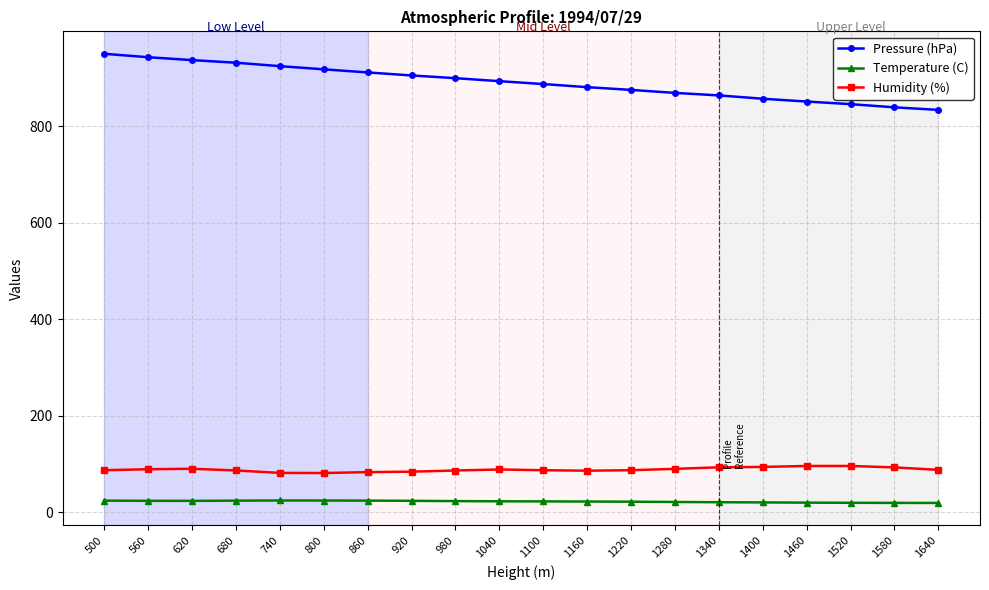

What is the value of the Humidity (%) point at the 6th from the left?

81.2